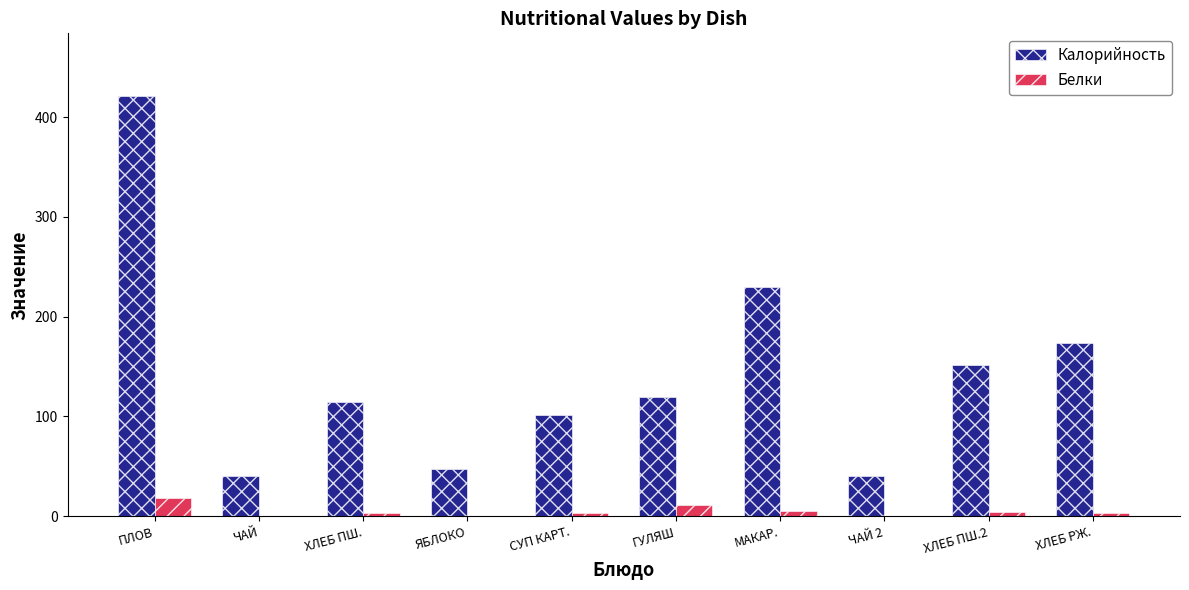

What is the greatest value displayed?

421.0